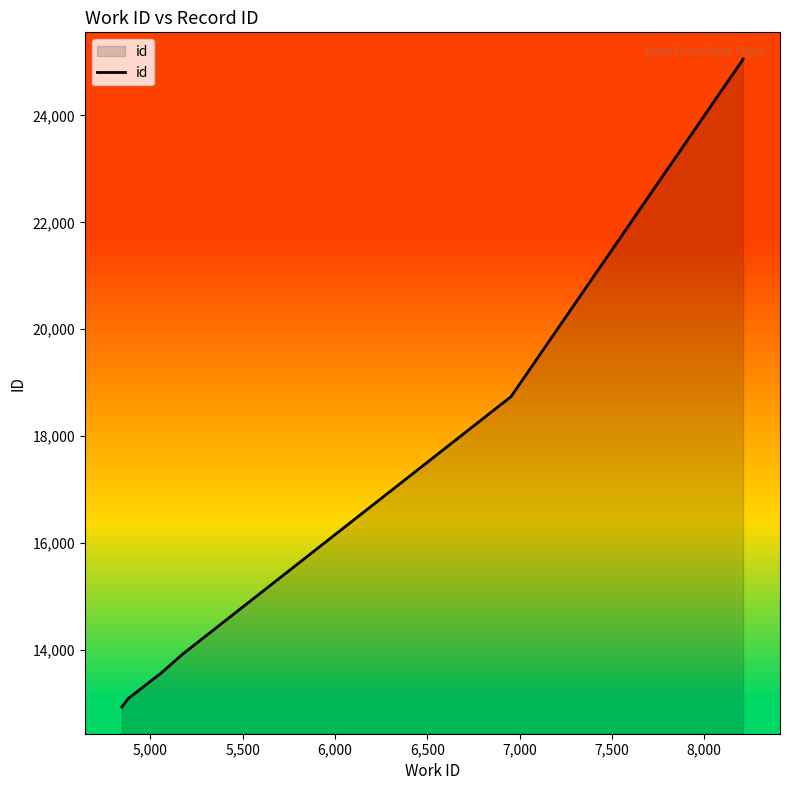

Is it true that the value at 8,500 is 12627?

False